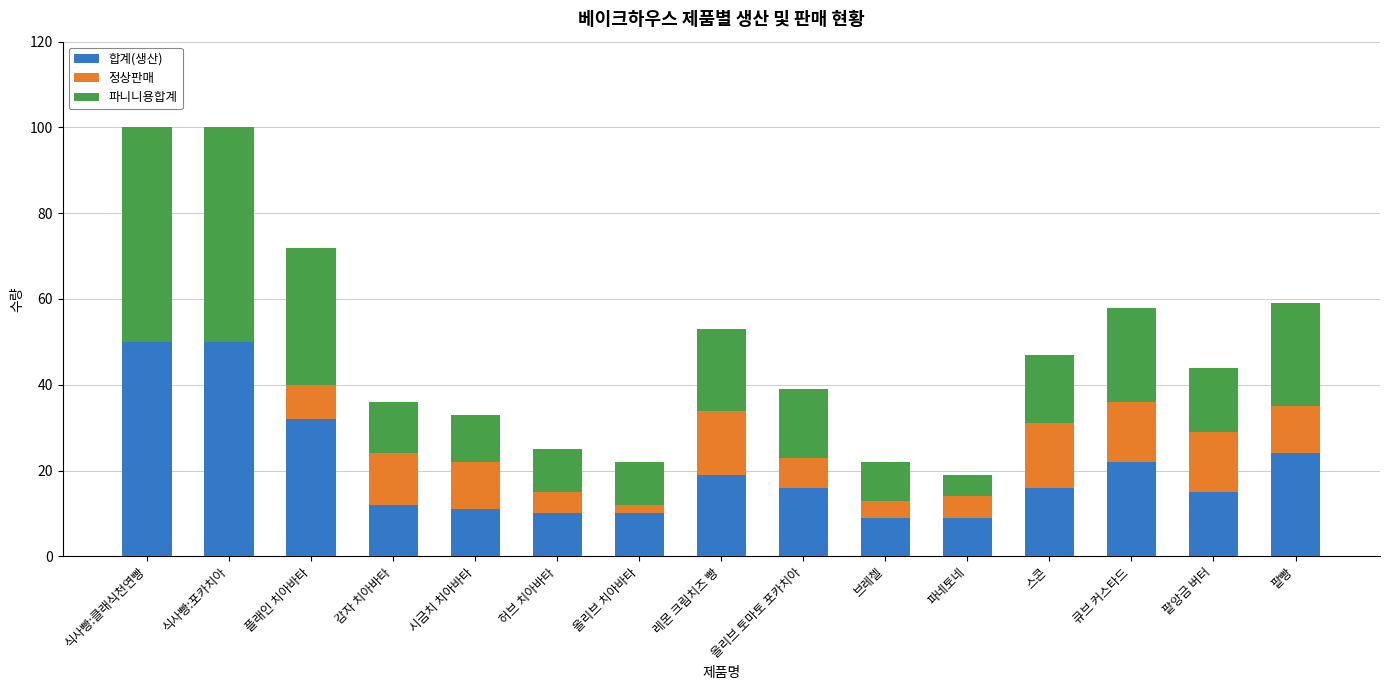

Is it true that 합계(생산) equals 20 at 식사빵:클래식천연빵?

False